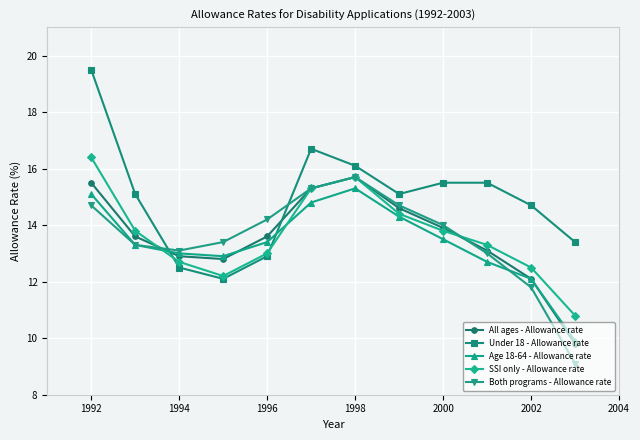

What is the highest value of the All ages - Allowance rate series?

15.7